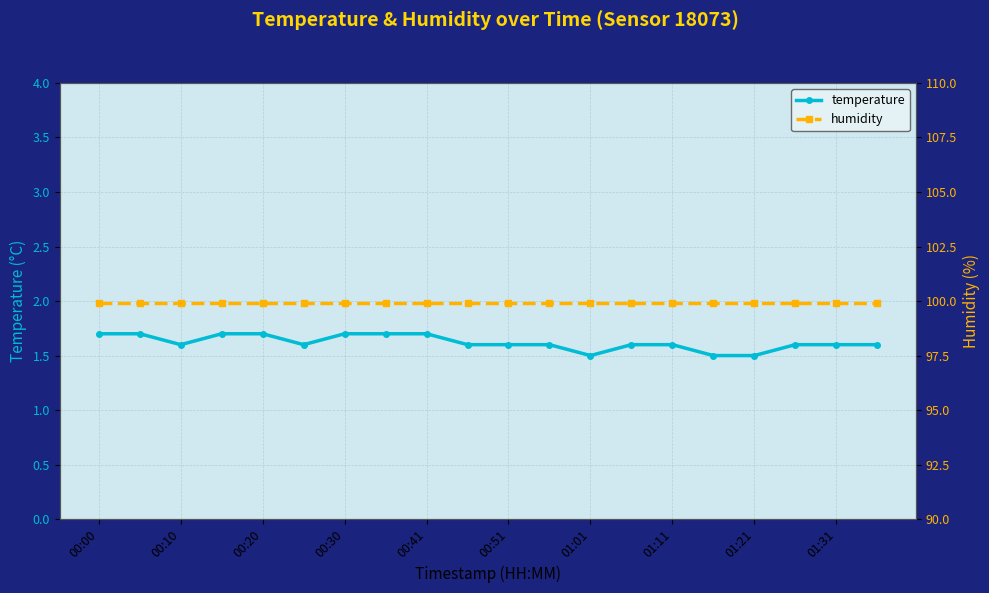

What is the sum of all humidity values?

1998.0